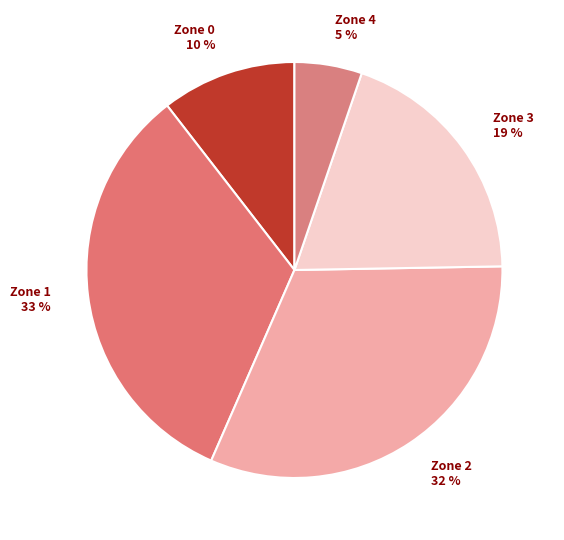

True or false: Zone 4 accounts for 1% of the total.

False